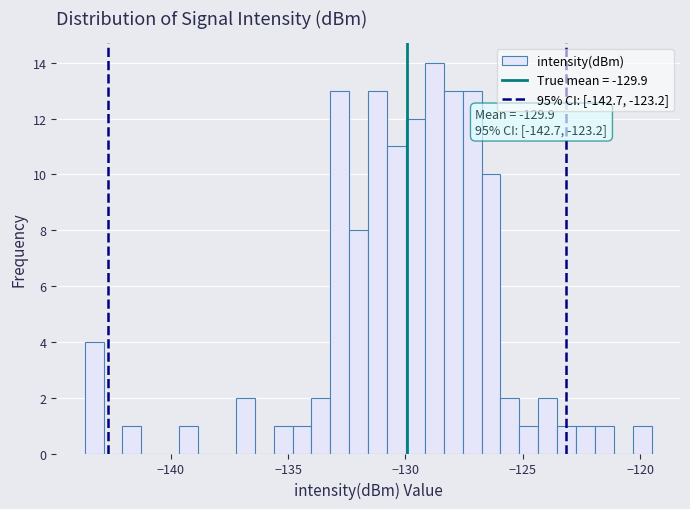

Read against the x-axis, roughly where is the centre of the tallest bar?

-129.0